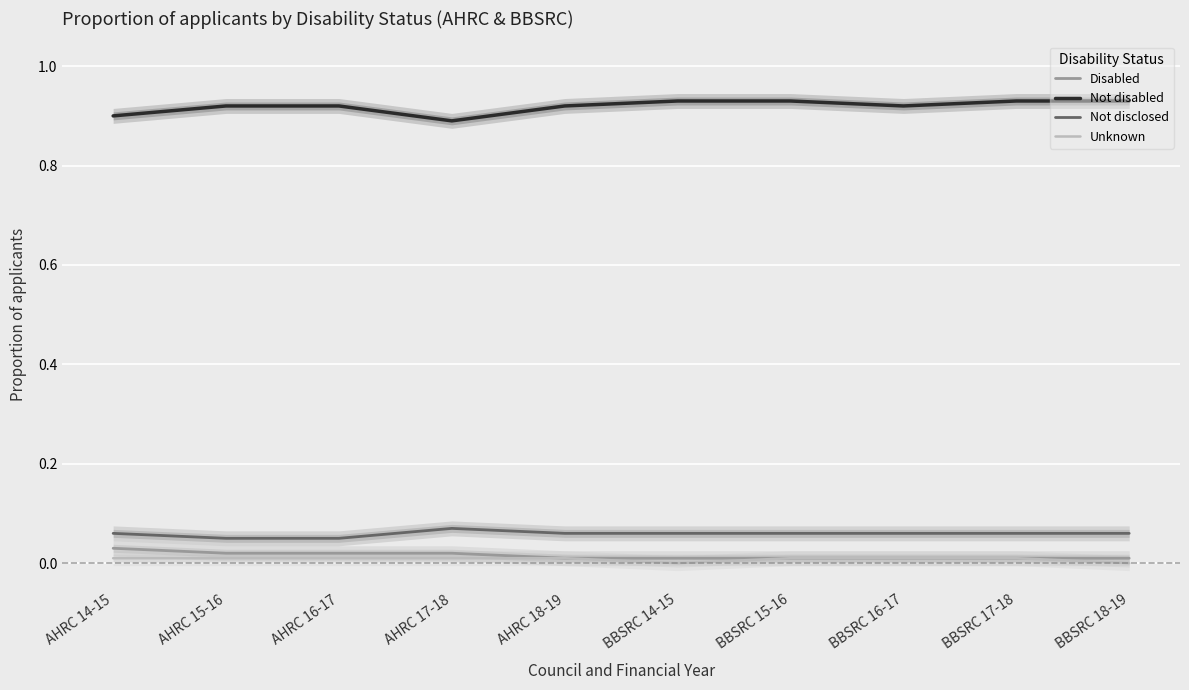

What position from the right is BBSRC 14-15?

5